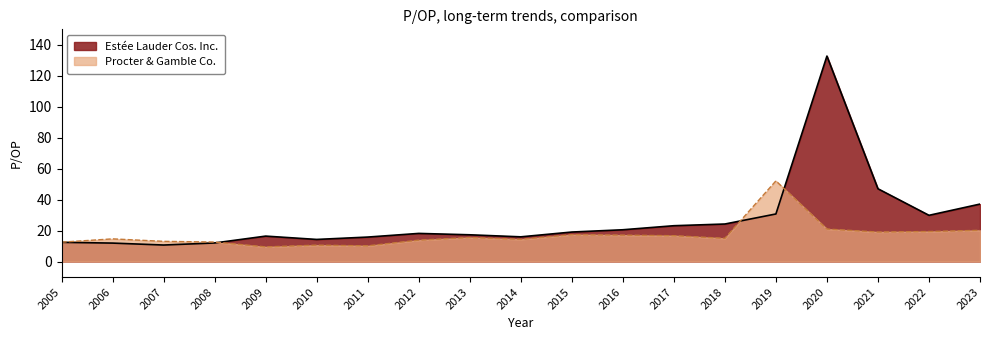

What are all the series names shown in the legend?

Estée Lauder Cos. Inc., Procter & Gamble Co.